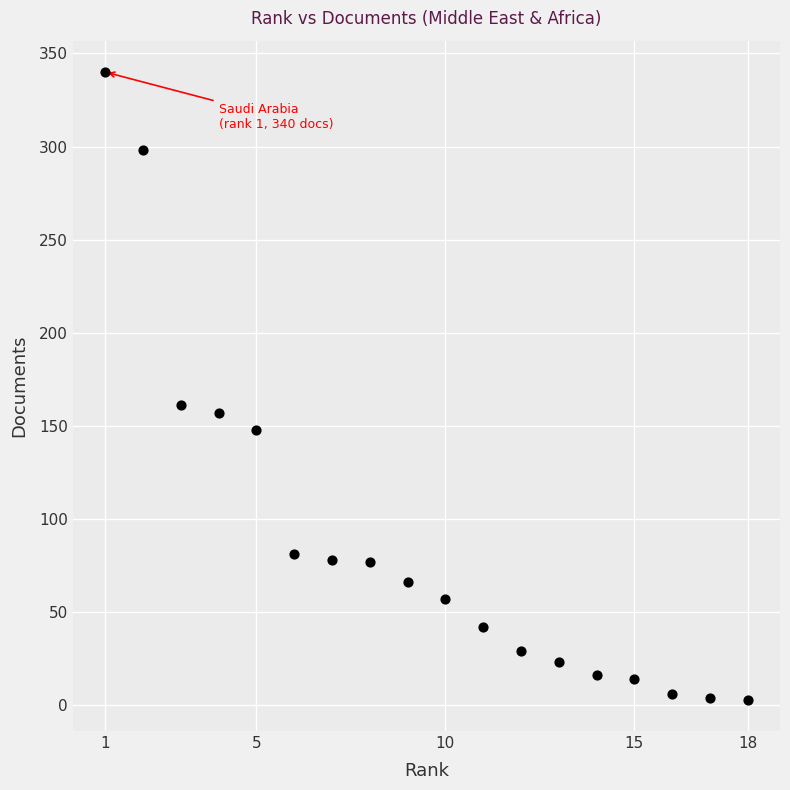

What is the range of Y values (max minus min)?

337